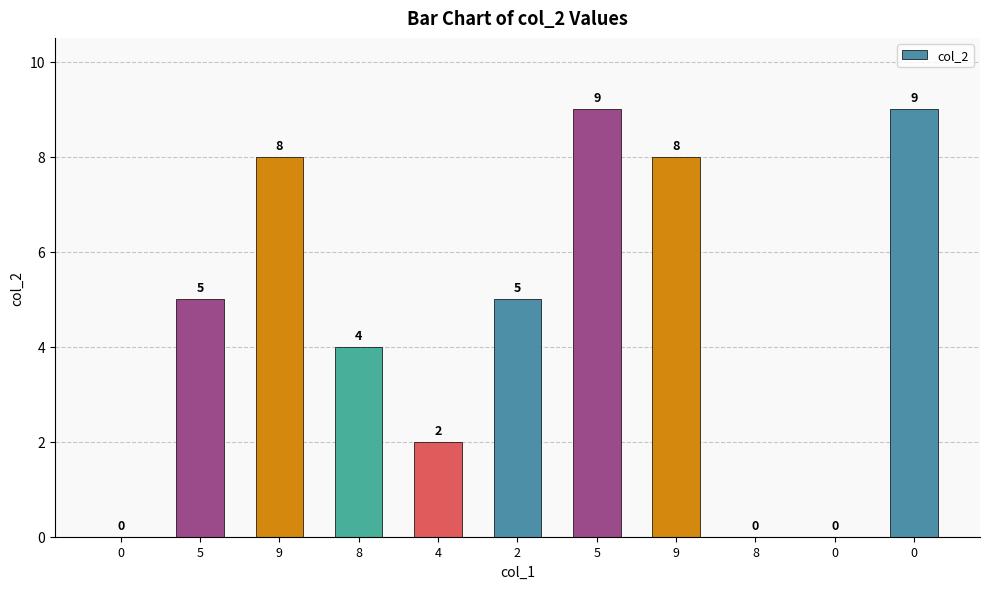

What is the label of the 3rd bar from the left?

9